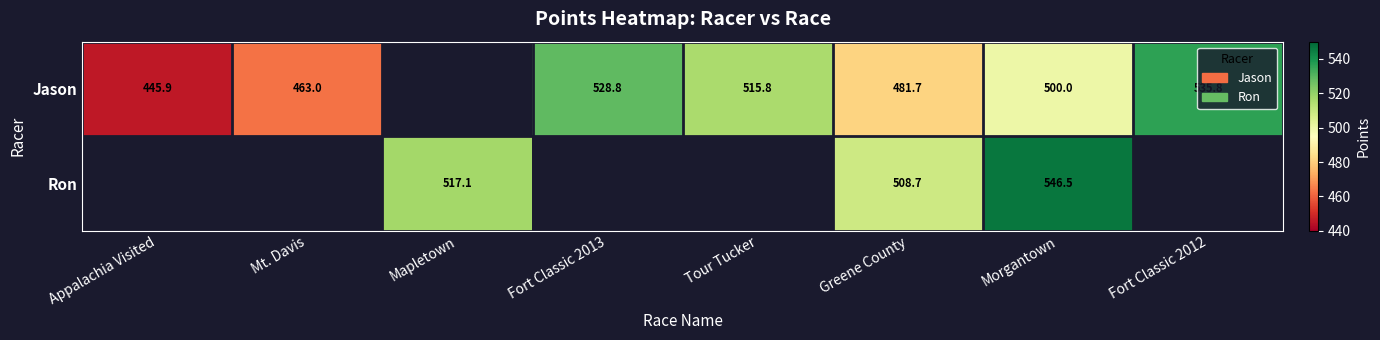

How many data points in Jason are less than 500?

3